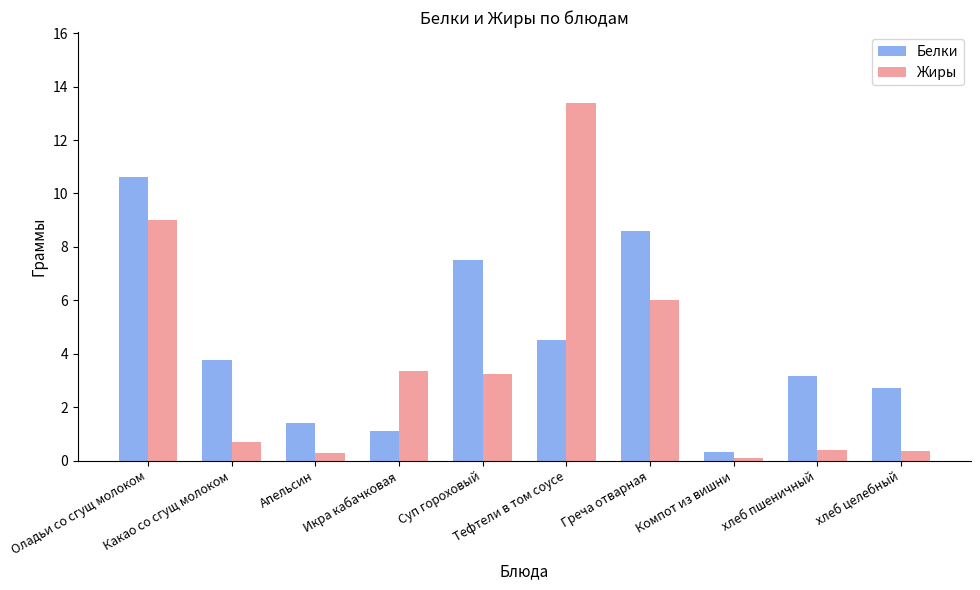

What is the spread (max minus min) of values at Компот из вишни?

0.2